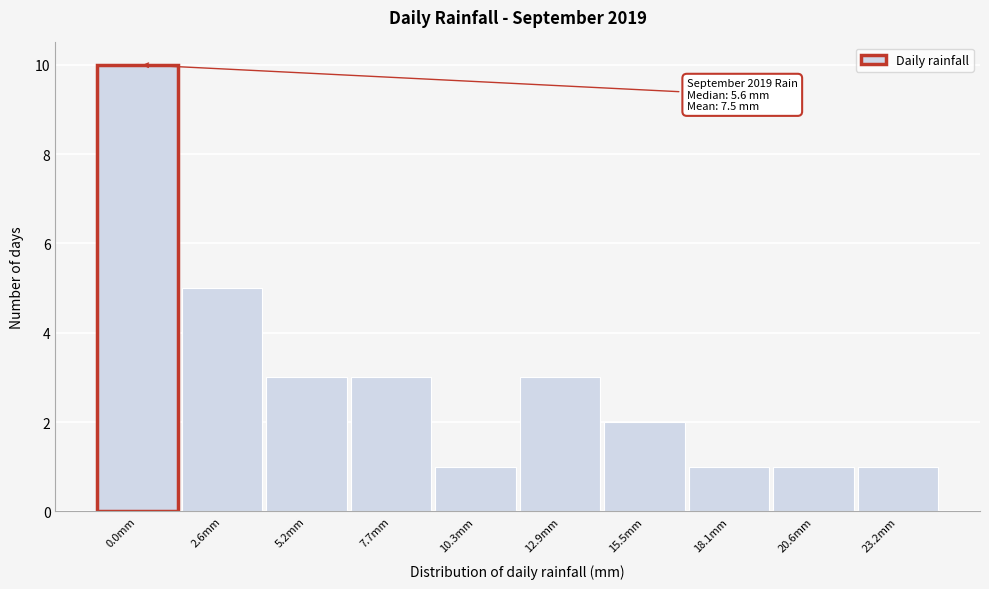

Reading right to left, extract all data points from this chart.

23.2mm=1	20.6mm=1	18.1mm=1	15.5mm=2	12.9mm=3	10.3mm=1	7.7mm=3	5.2mm=3	2.6mm=5	0.0mm=10